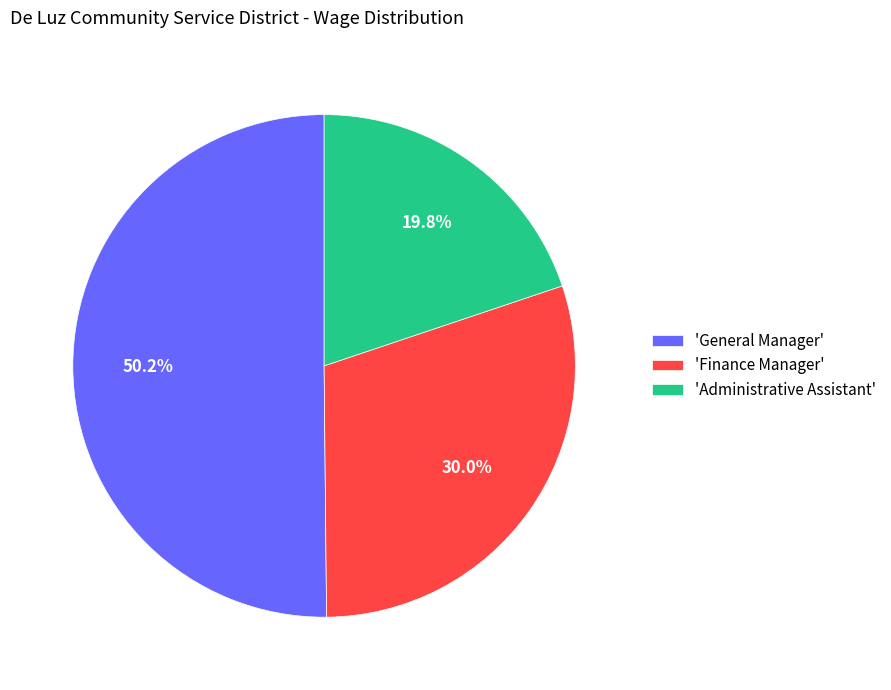

Which slice represents more than half of the pie?

'General Manager'